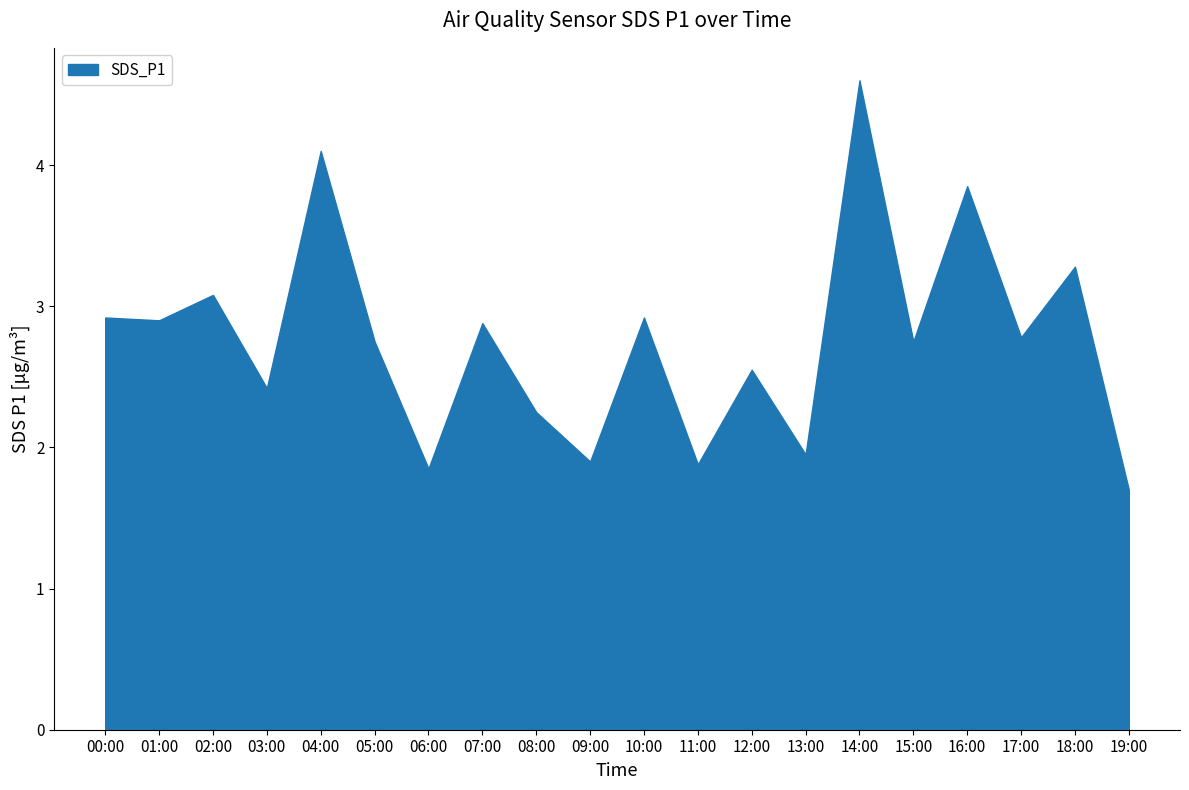

At which category does the chart reach its minimum across all series?

19:00